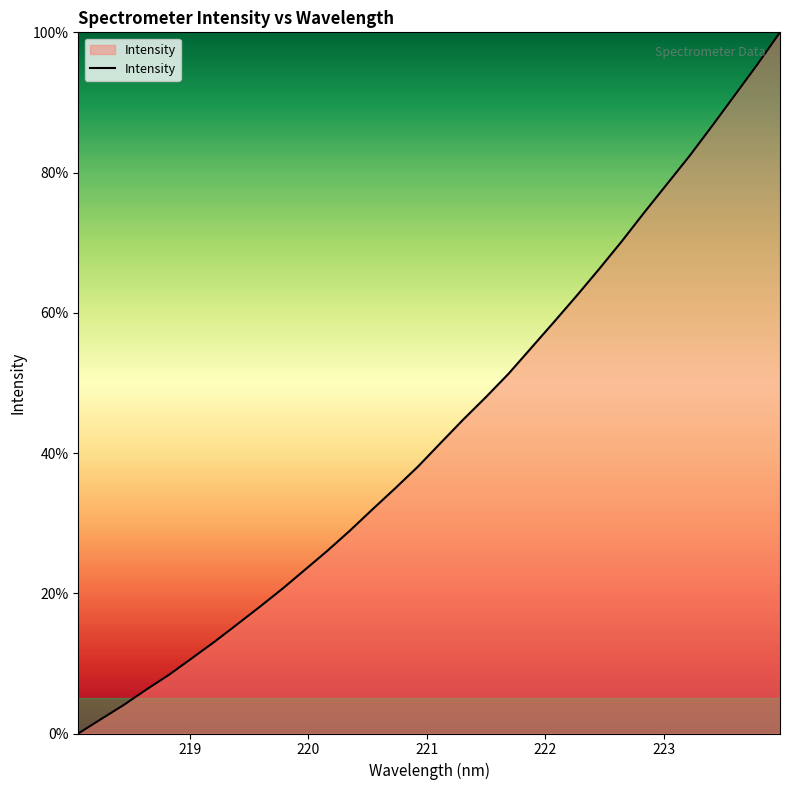

Reading right to left, what are all the values shown in this chart?

100.0	95.4	91.0	86.7	82.4	78.3	74.3	70.2	66.2	62.4	58.7	55.0	51.3	48.0	44.8	41.4	38.1	35.0	32.0	29.0	26.1	23.3	20.6	18.0	15.5	13.1	10.7	8.4	6.3	4.1	2.0	0.0